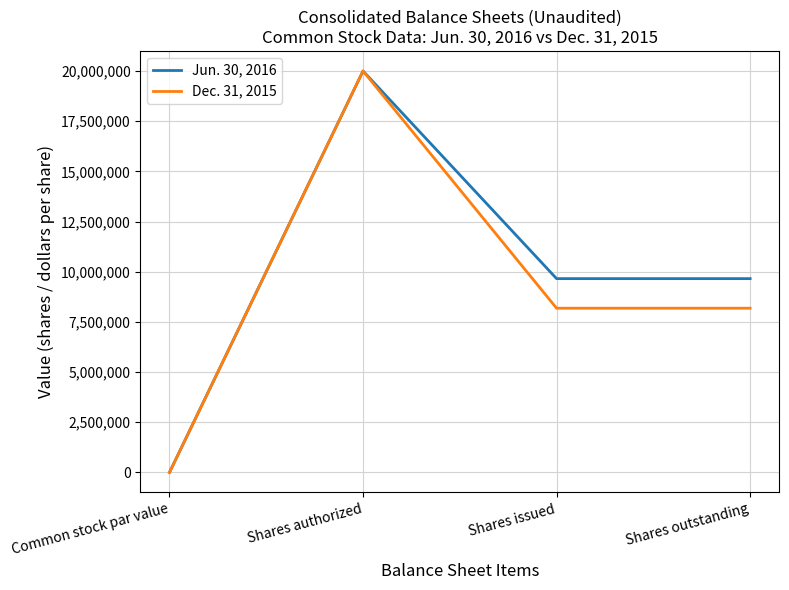

True or false: Dec. 31, 2015 has a value of 5565170 at Shares authorized.

False